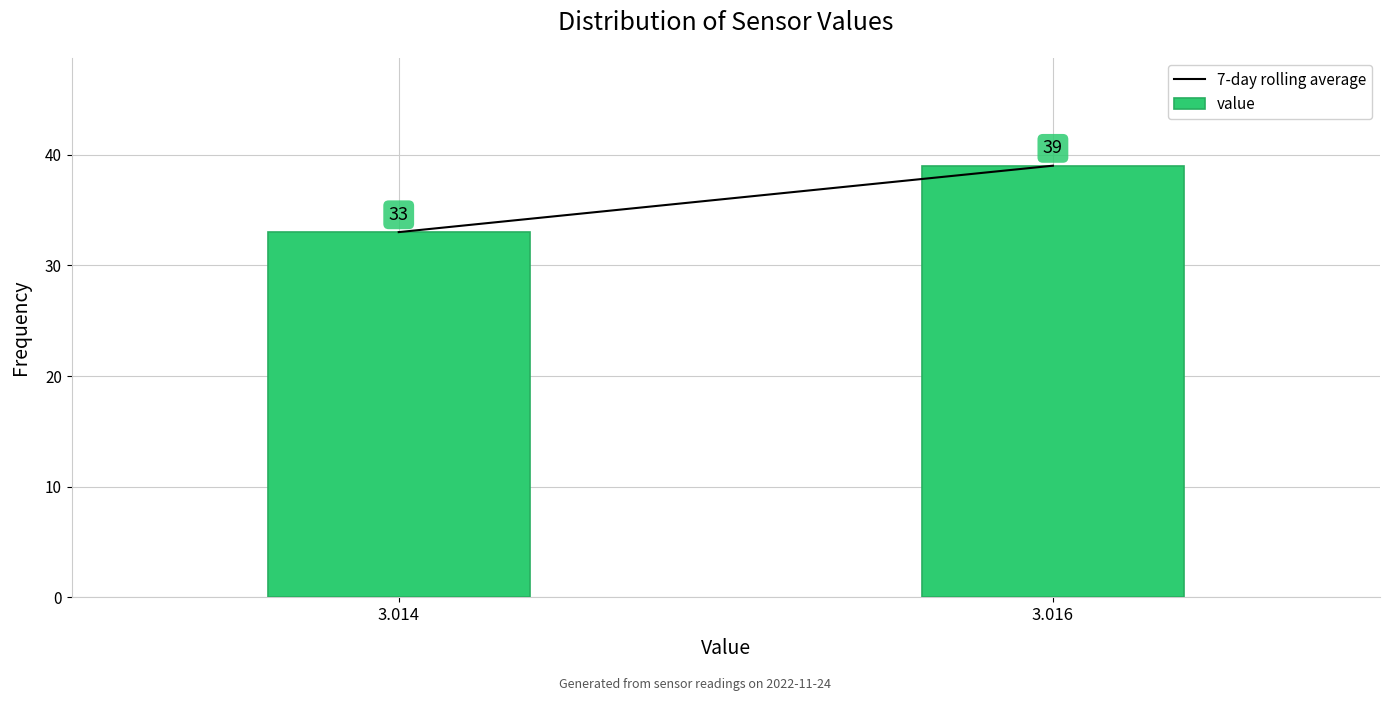

Reading left to right, list all the values displayed in this chart.

3.014=33	3.016=39